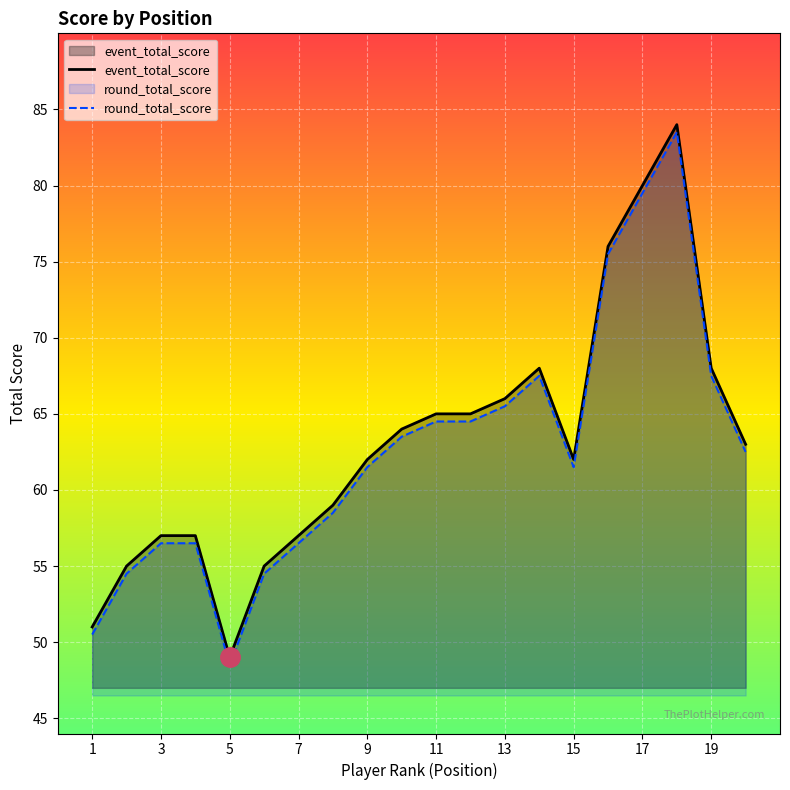

What is the spread (max minus min) of values at 11?

0.5